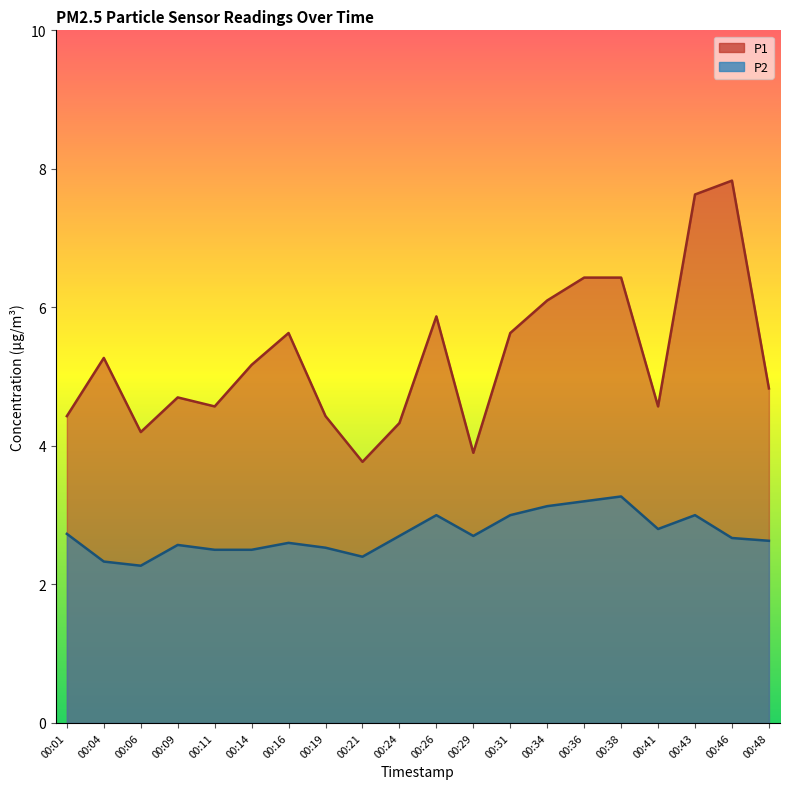

What is the sum of all P2 values?

54.5